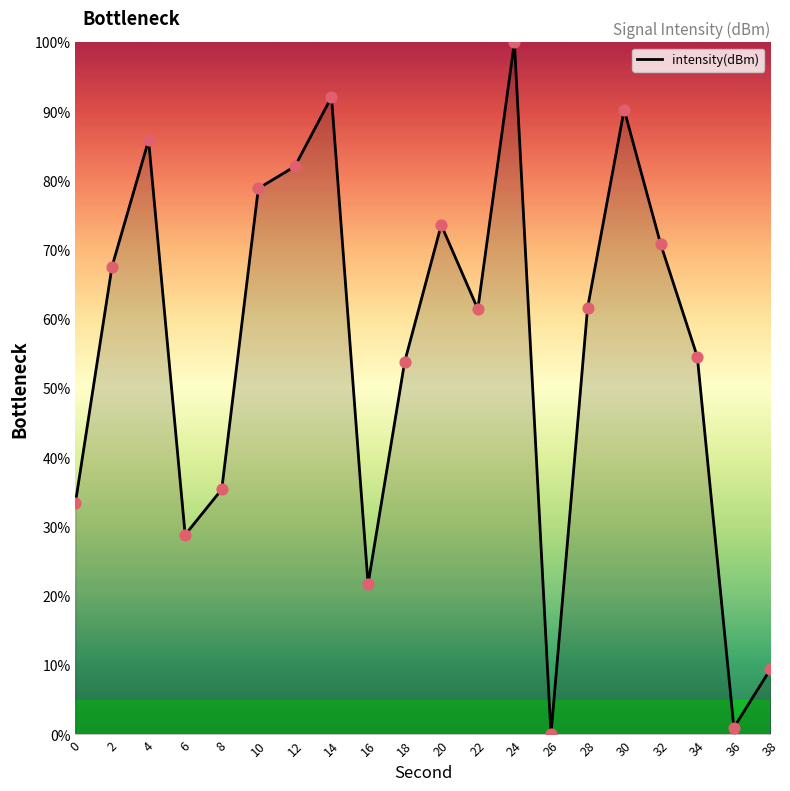

What is the change in value from 2 to 14?

+24.5